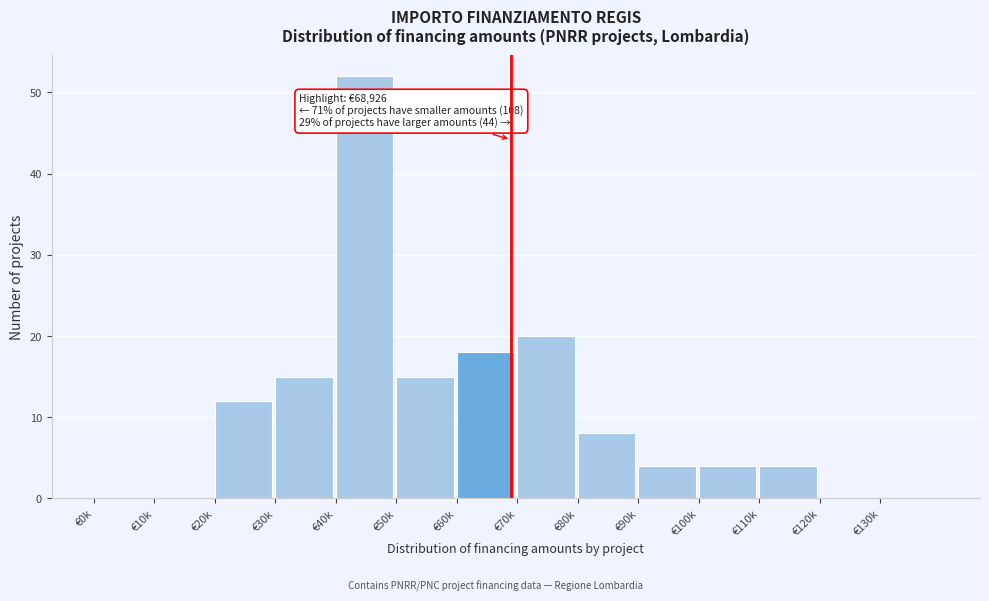

Reading left to right, transcribe all the data shown in this chart.

€0k=0	€10k=0	€20k=12	€30k=15	€40k=52	€50k=15	€60k=18	€70k=20	€80k=8	€90k=4	€100k=4	€110k=4	€120k=0	€130k=0